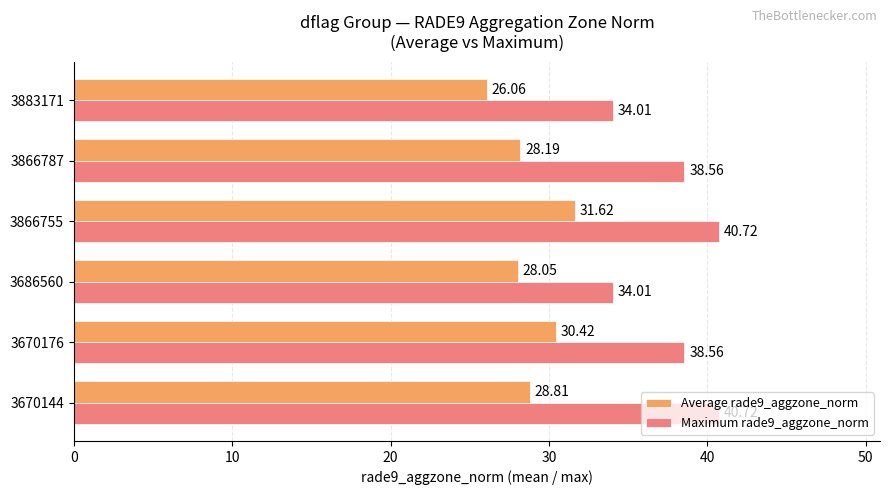

Which series has the largest total across all categories?

Maximum rade9_aggzone_norm